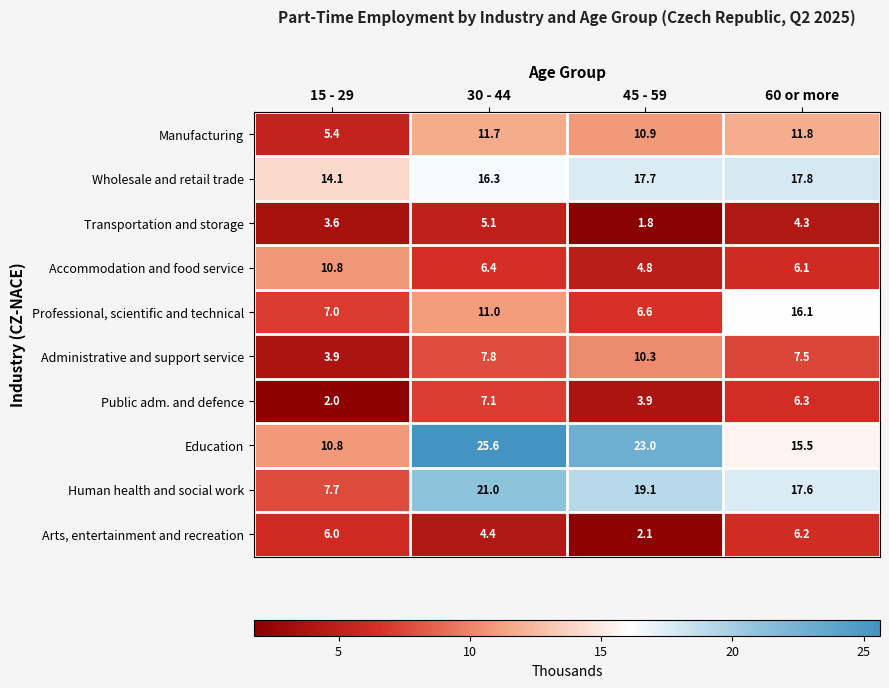

Rank the series at 45 - 59 from highest to lowest value.

Education, Human health and social work, Wholesale and retail trade, Manufacturing, Administrative and support service, Professional, scientific and technical, Accommodation and food service, Public adm. and defence, Arts, entertainment and recreation, Transportation and storage